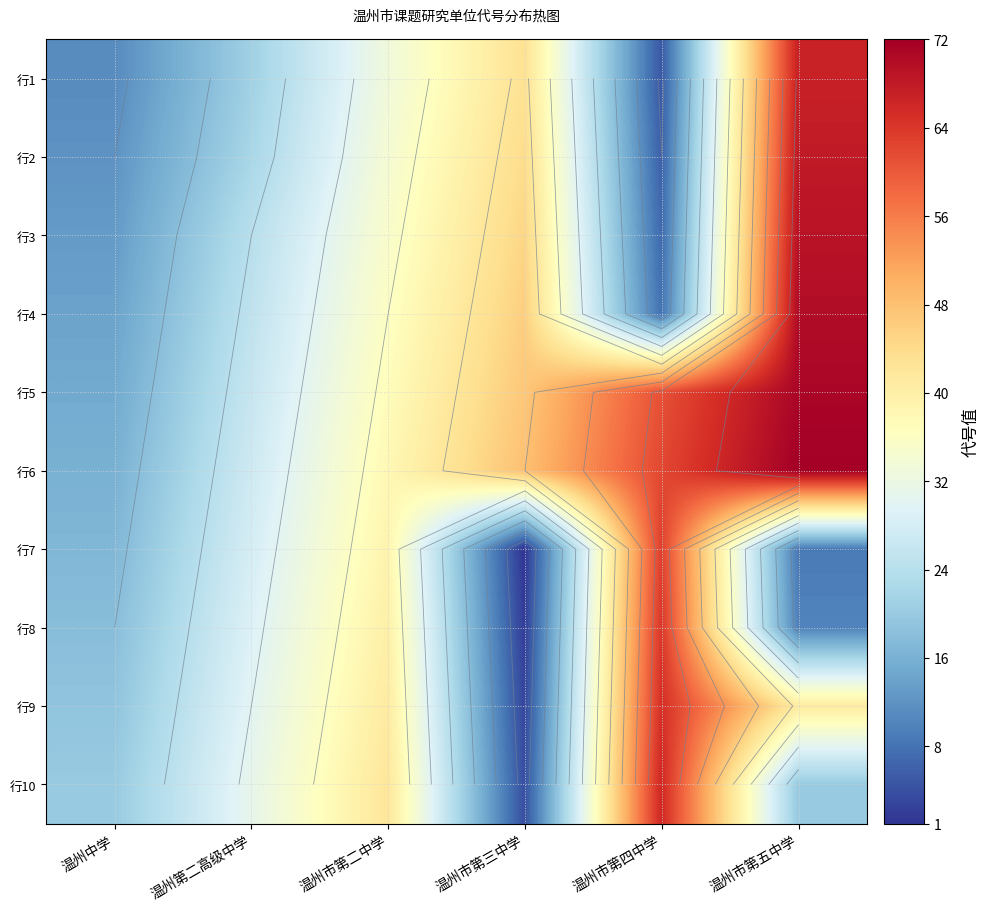

What is the average value of the 行2 series?

31